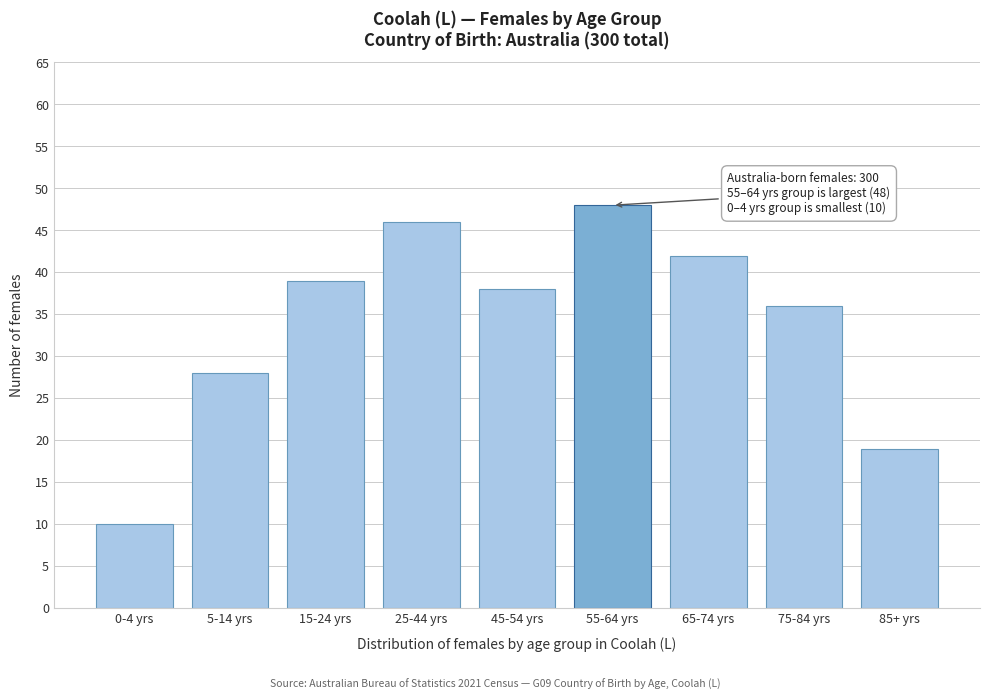

Reading right to left, transcribe all the data shown in this chart.

85+ yrs=19	75-84 yrs=36	65-74 yrs=42	55-64 yrs=48	45-54 yrs=38	25-44 yrs=46	15-24 yrs=39	5-14 yrs=28	0-4 yrs=10